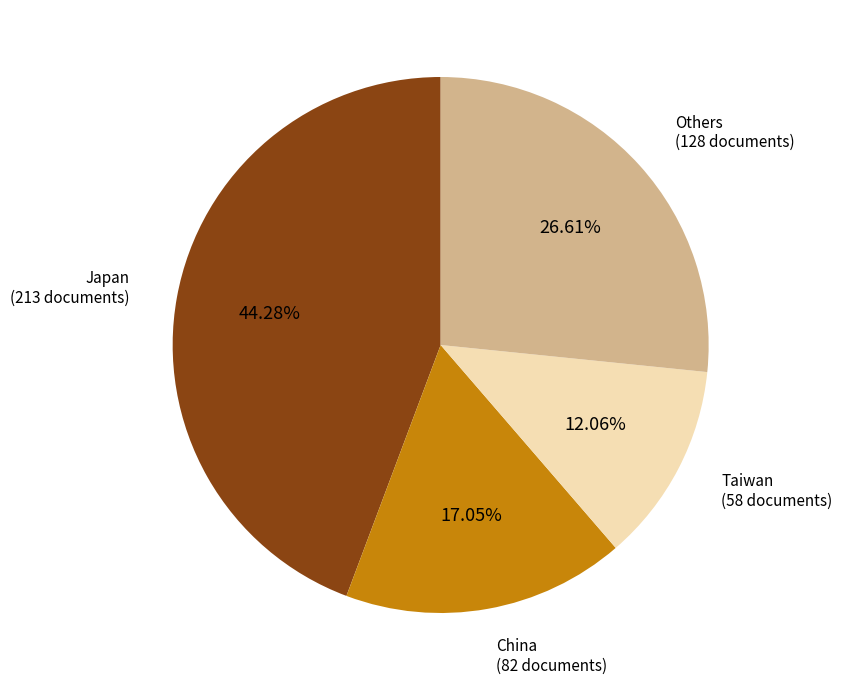

Is there a majority slice in this chart?

No